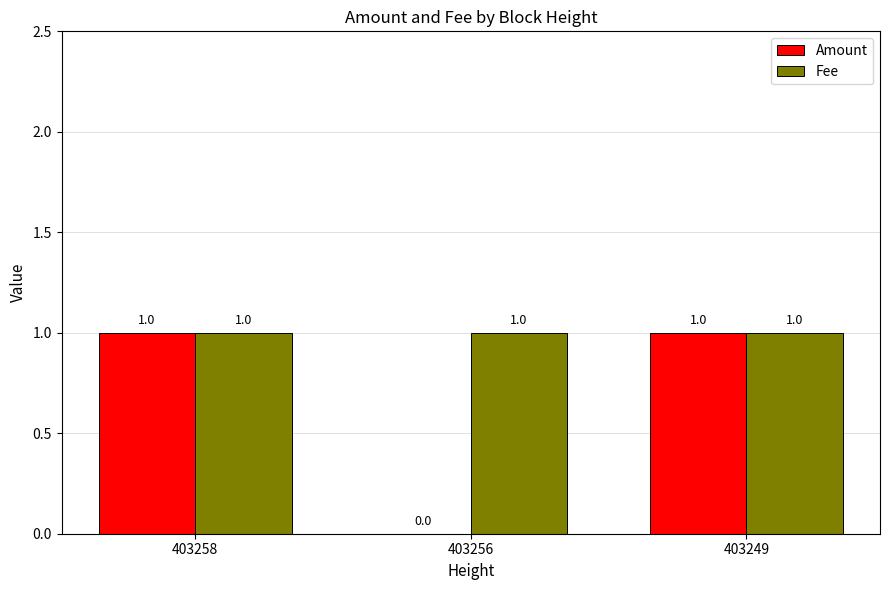

What is the total value across all series at 403258?

2